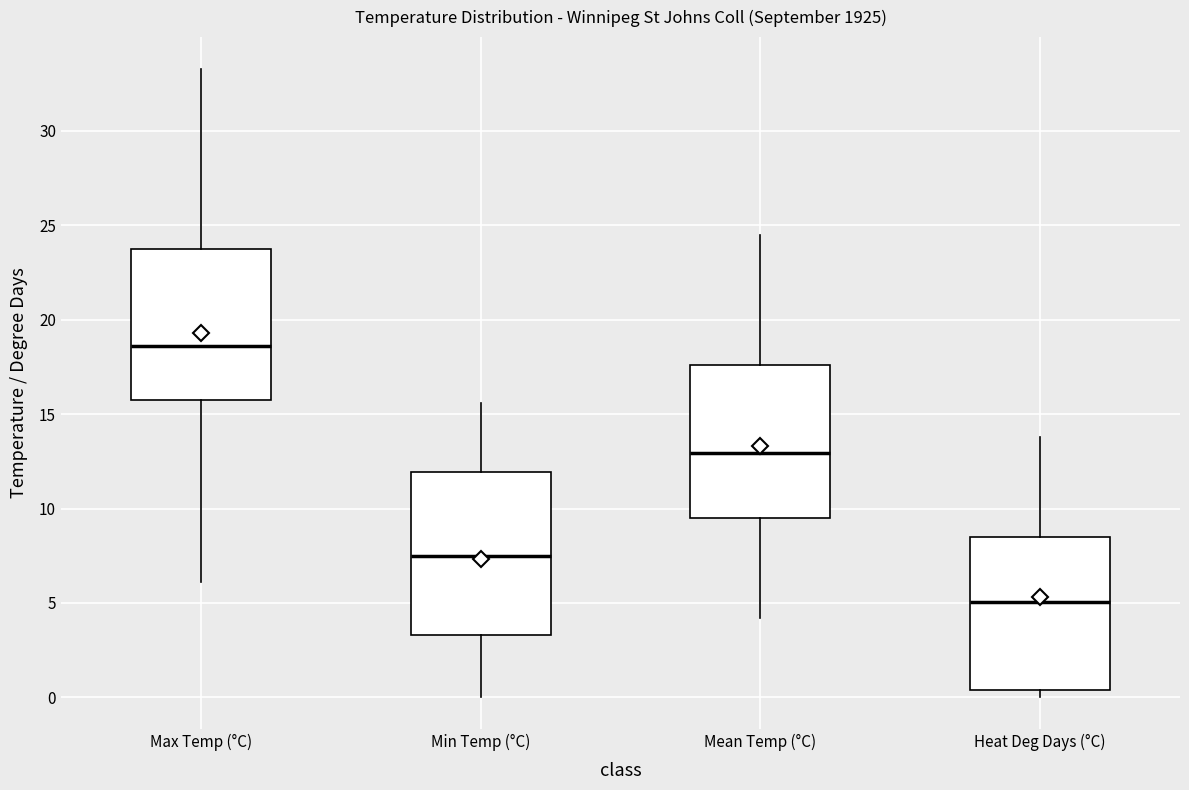

Reading left to right, transcribe this box plot: for each box, give where its median line is, the range the box spans, and where its two whiskers end, as read against the y-axis. The values are not printed on the chart, so give them approximately, as read against the axis.

Max Temp (°C): median 18.5, box 15.5 to 24.0, whiskers 6.0 to 33.5
Min Temp (°C): median 7.5, box 3.5 to 12.0, whiskers 0.0 to 15.5
Mean Temp (°C): median 13.0, box 9.5 to 17.5, whiskers 4.0 to 24.5
Heat Deg Days (°C): median 5.0, box 0.5 to 8.5, whiskers 0.0 to 14.0